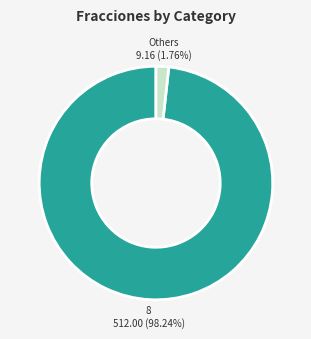

Count the number of slices in the pie.

2